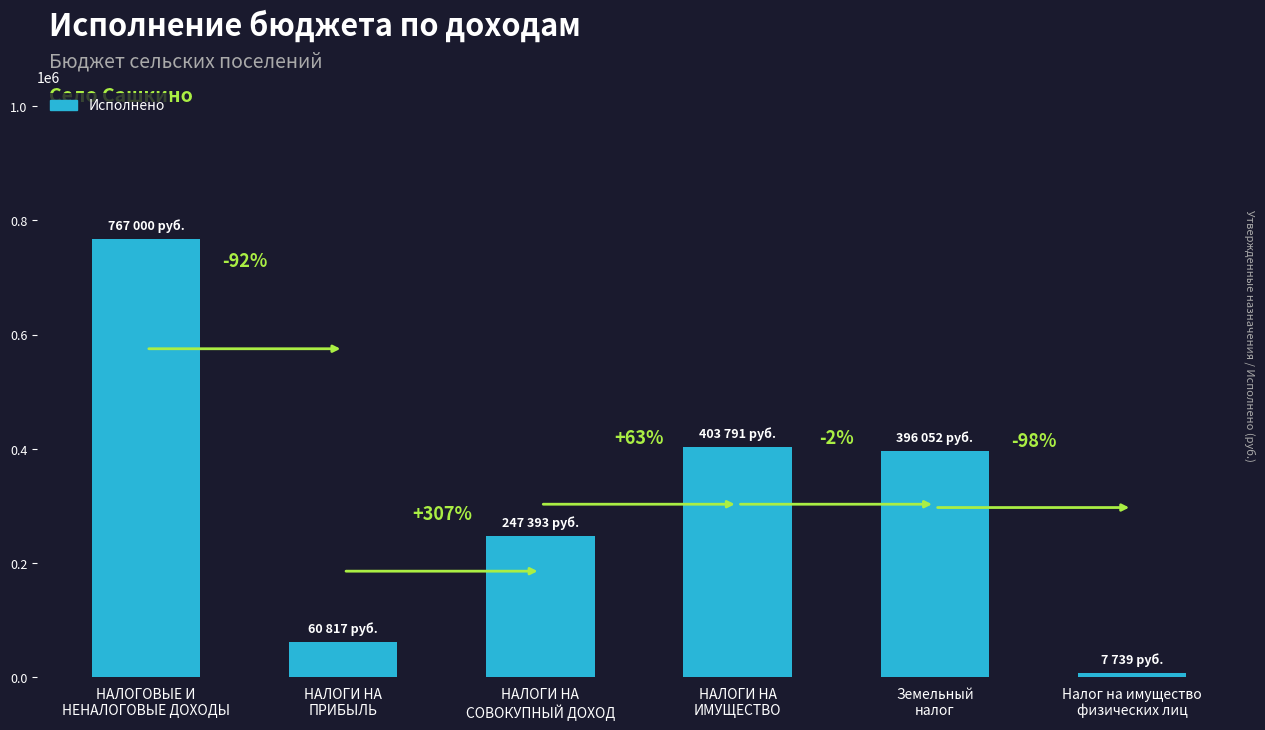

What is the label of the 5th bar from the left?

Земельный
налог